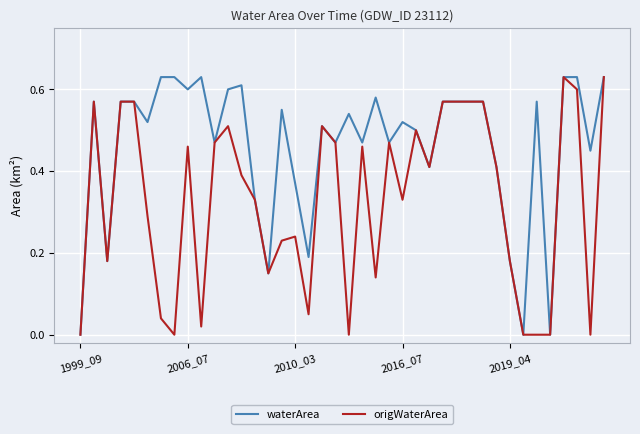

Rank the series by their average value, from lowest to highest.

origWaterArea, waterArea